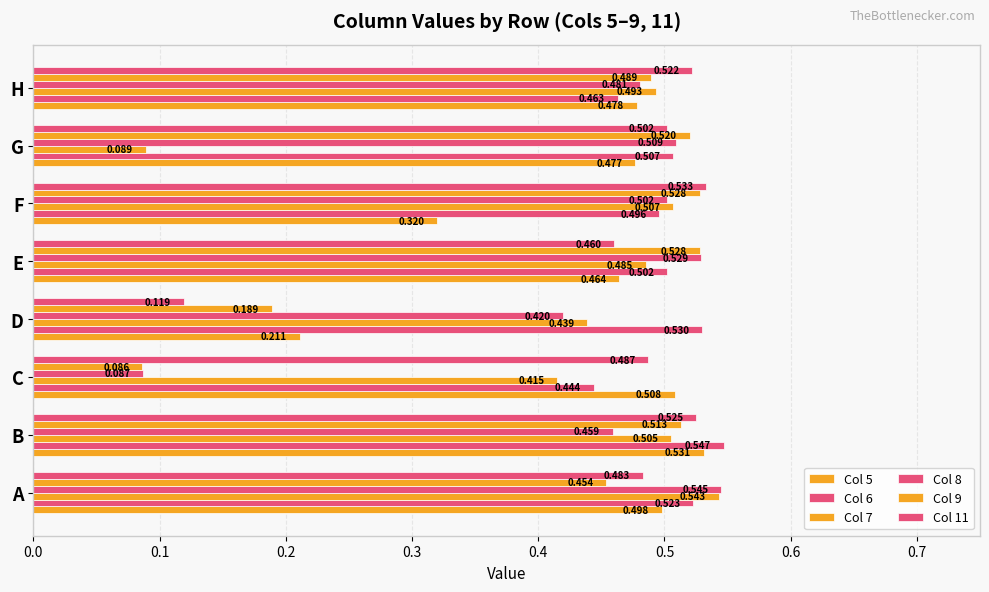

How many distinct data groups are displayed?

6